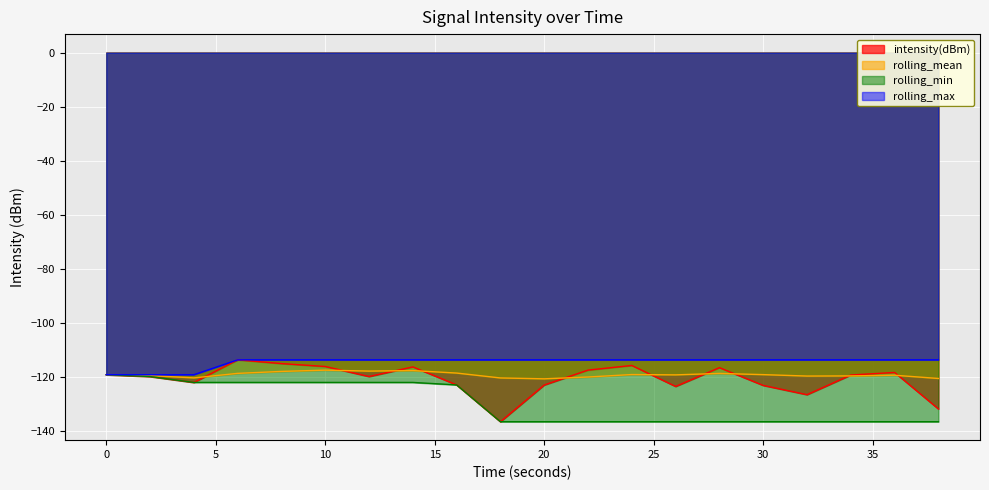

True or false: rolling_min and rolling_max cross at least once.

False